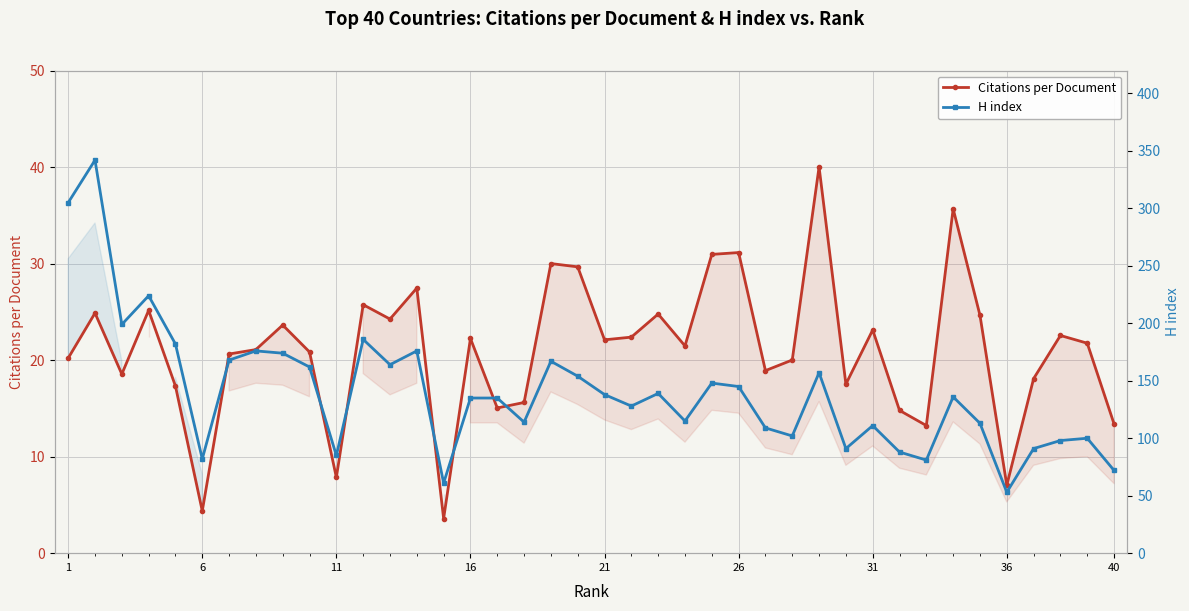

What is the minimum value for H index?

53.0